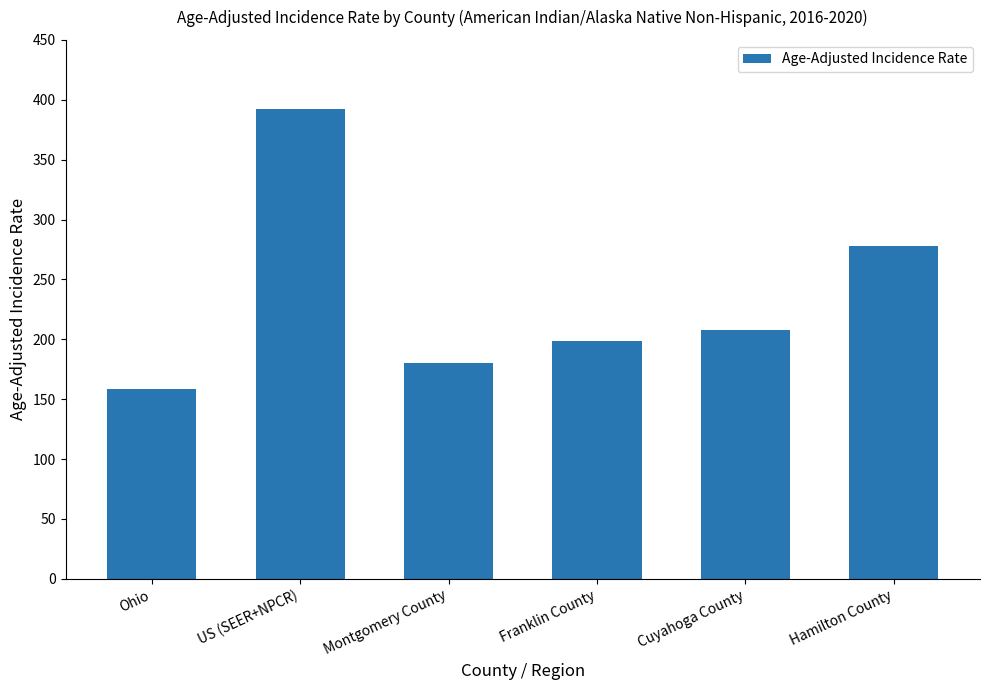

The chart shows a value of 277.7 at Hamilton County. True or false?

True